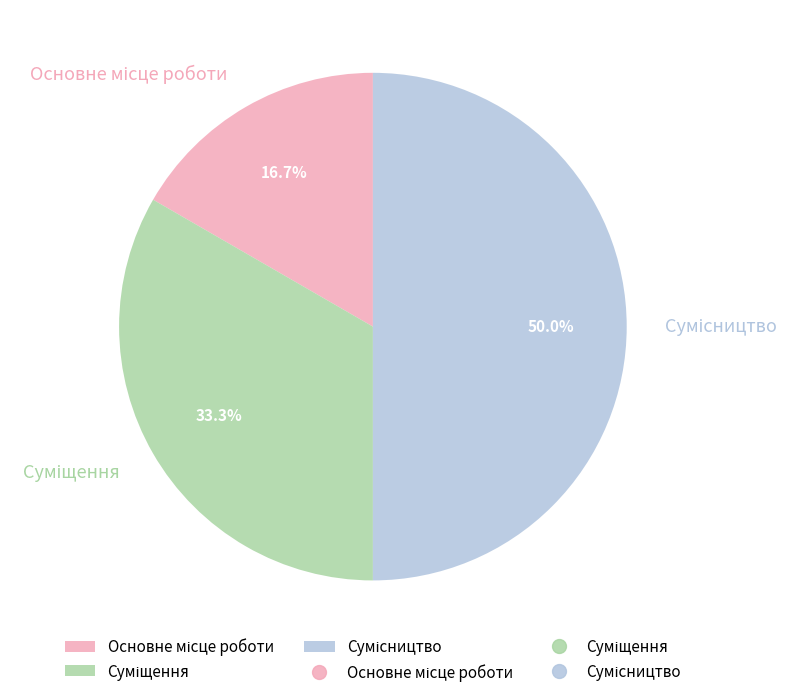

Does any single category account for the majority?

No